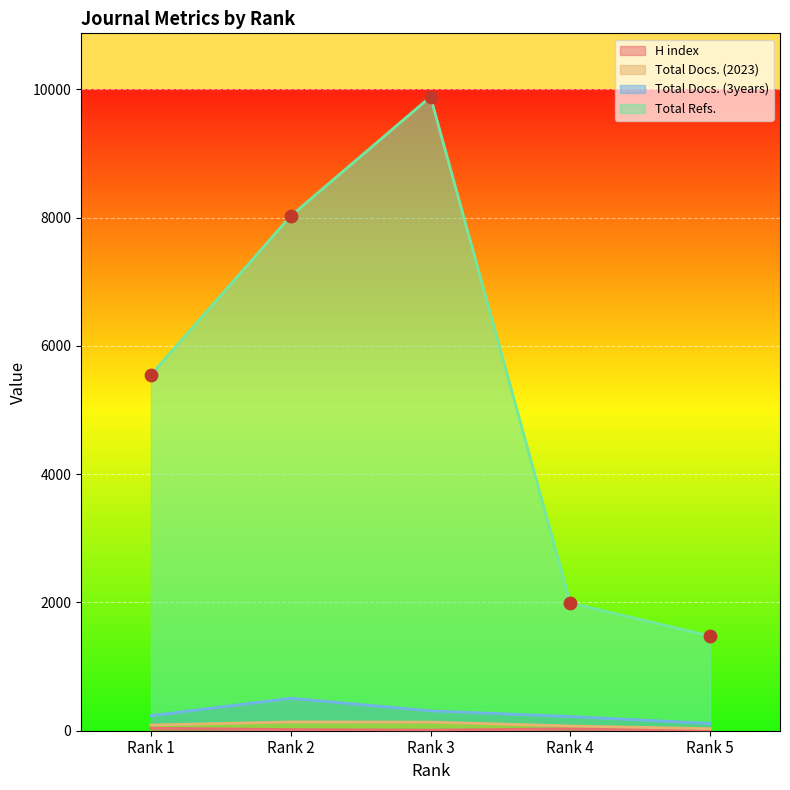

At how many categories does at least one series exceed 8815?

1